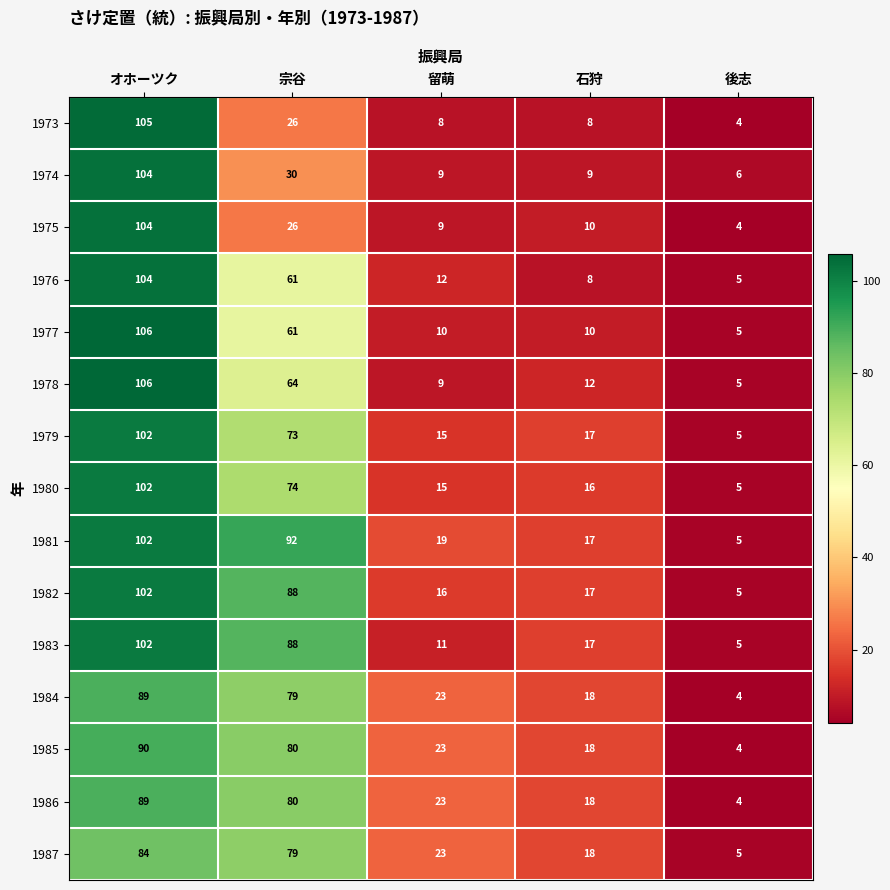

Where does the 1975 series first go above 10?

オホーツク